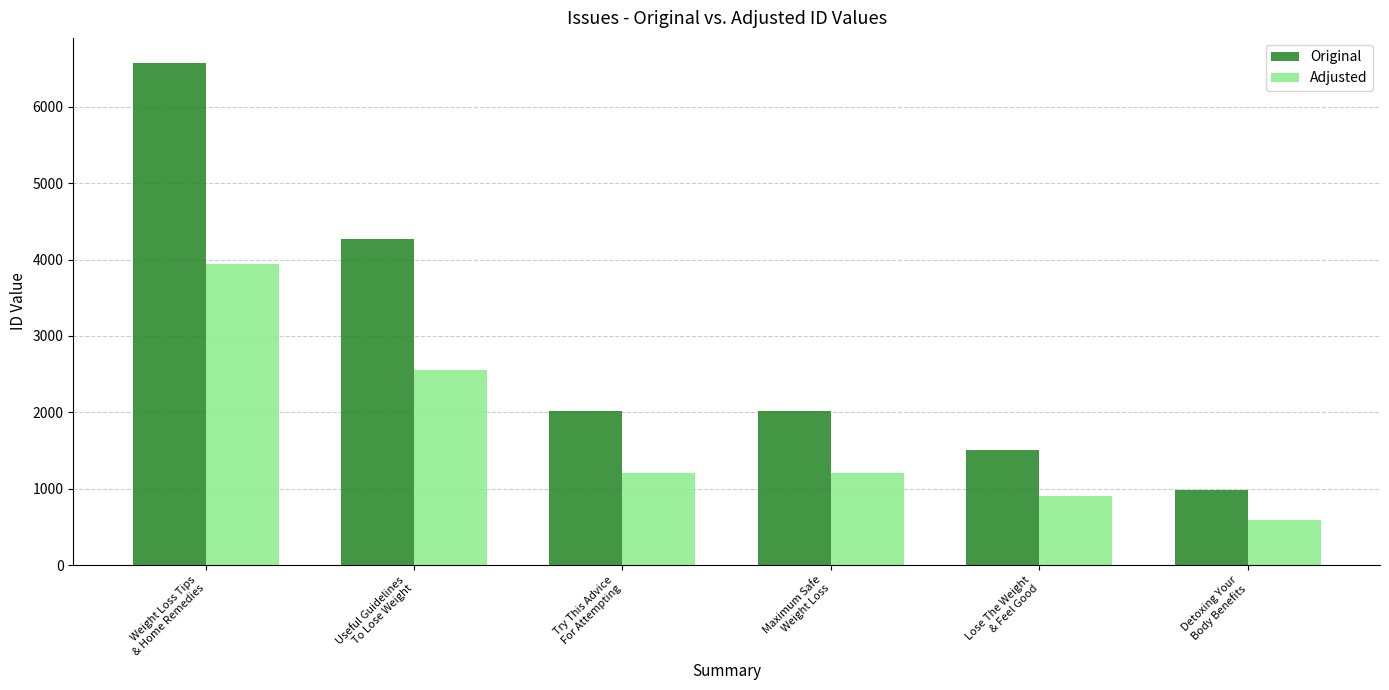

The value of Adjusted at Lose The Weight
& Feel Good is 907. True or false?

True